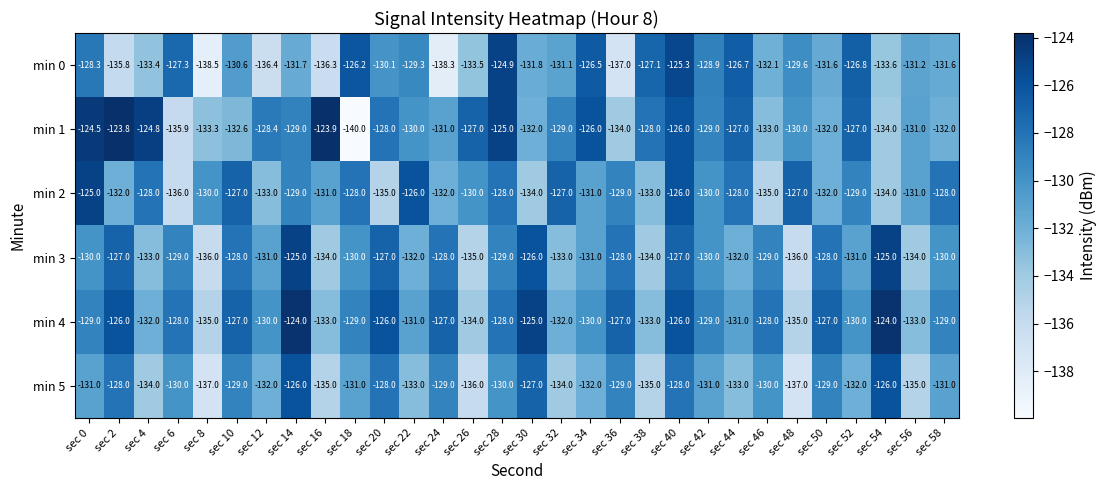

Which series has the largest range (max minus min)?

min 1